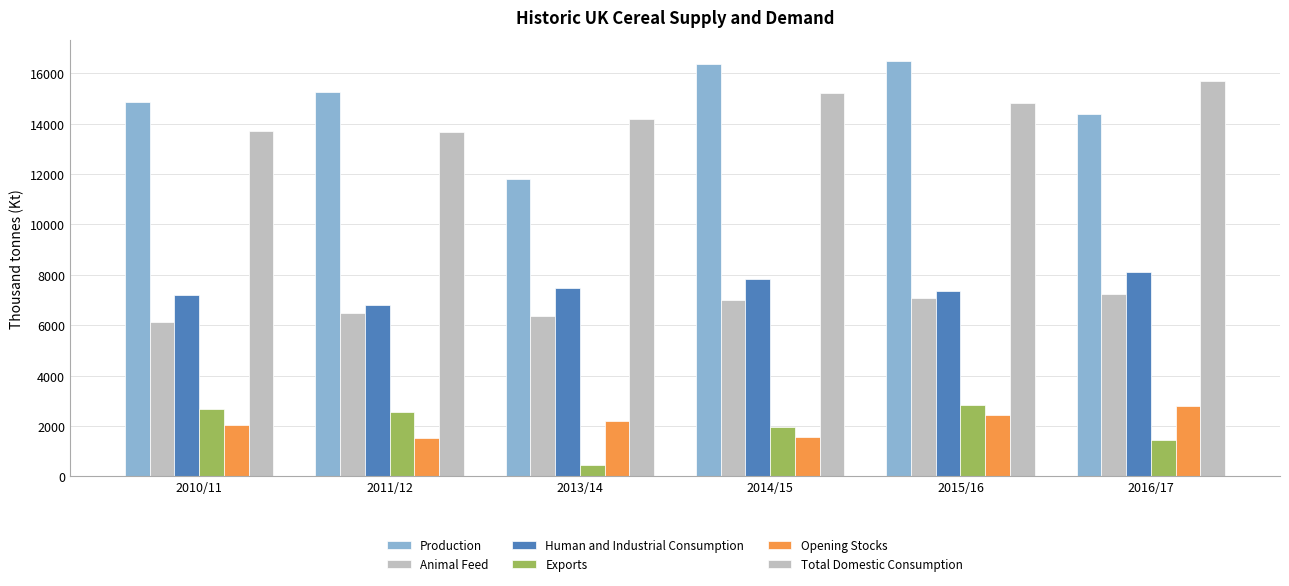

Is it true that Production equals 14383.0 at 2016/17?

True